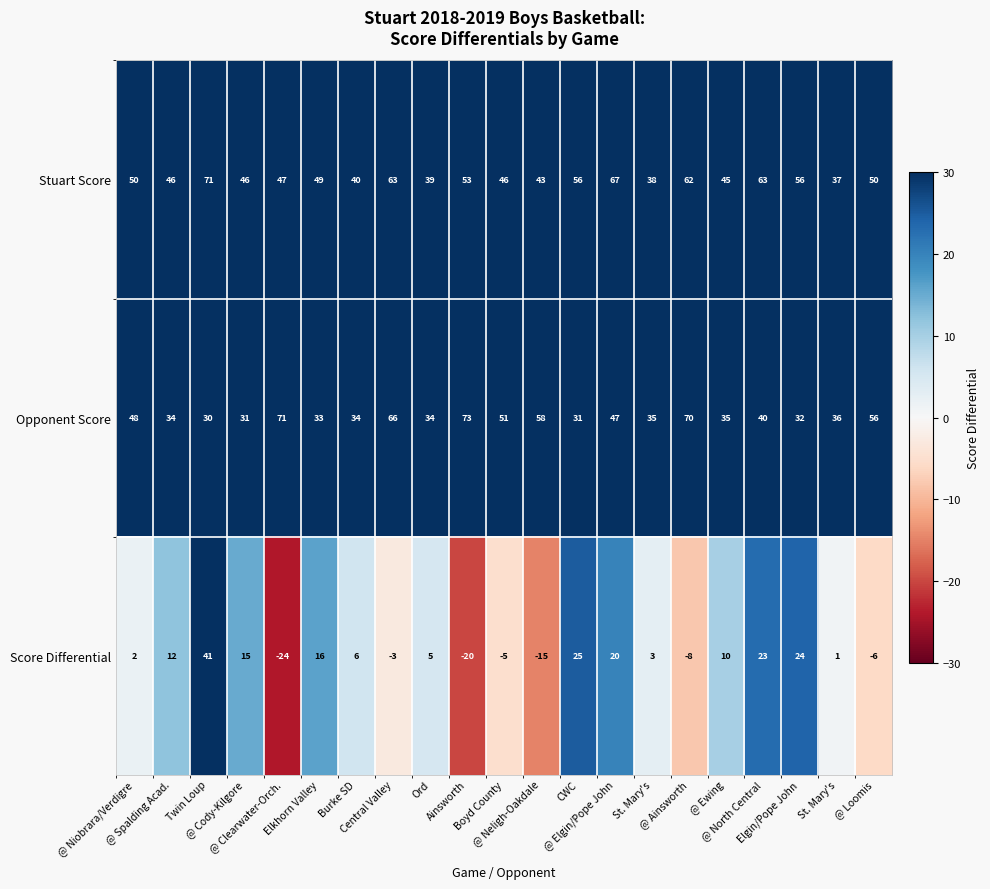

Which series has the largest range (max minus min)?

Score Differential